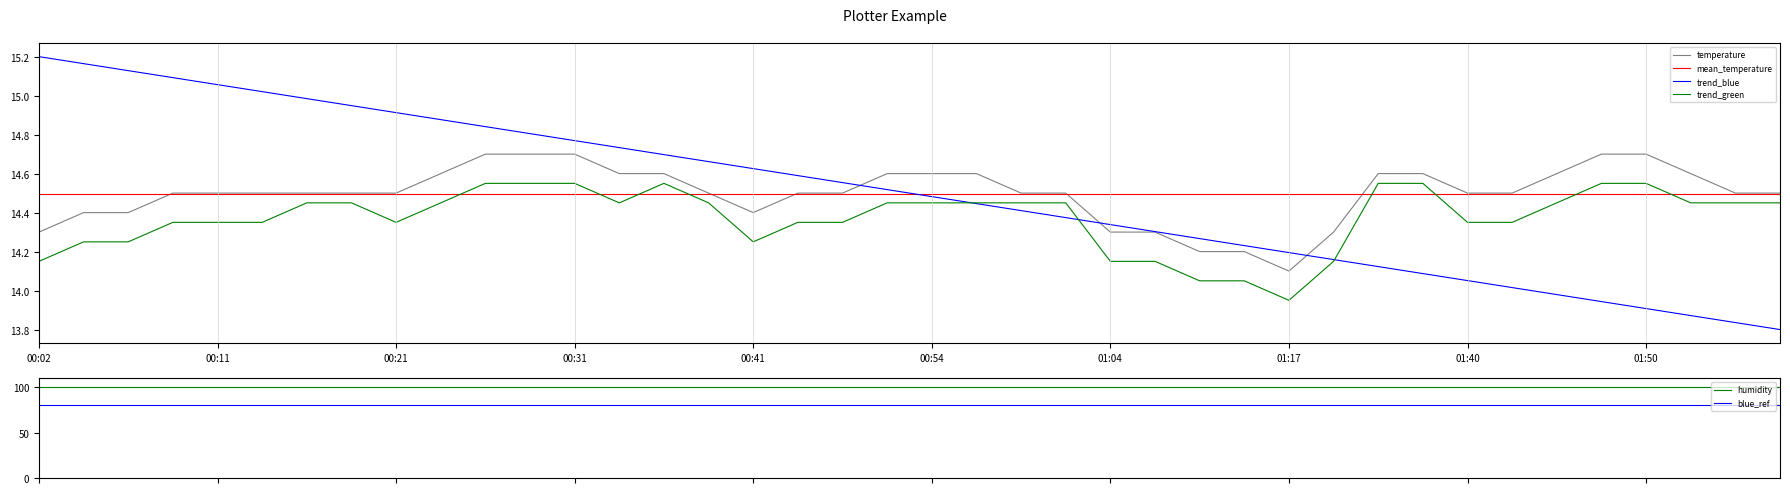

Which label corresponds to the largest value in the chart?

00:26